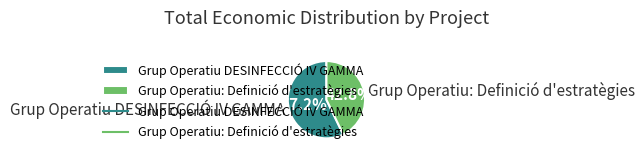

What is the ratio of the value at Grup Operatiu: Definició d'estratègies to the value at Grup Operatiu DESINFECCIÓ IV GAMMA?

0.7